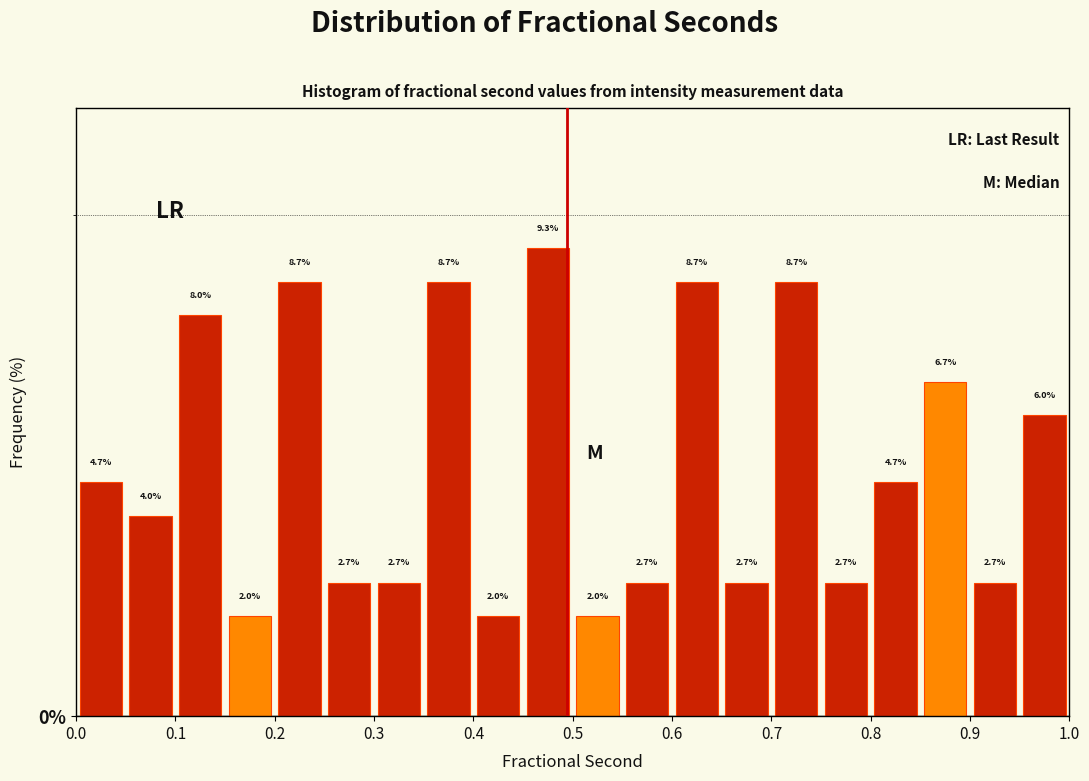

Reading left to right, list every bar in this chart as the range it spans on the x-axis followed by its height.

0.00 to 0.05: 4.7
0.05 to 0.10: 4.0
0.10 to 0.15: 8.0
0.15 to 0.20: 2.0
0.20 to 0.25: 8.7
0.25 to 0.30: 2.7
0.30 to 0.35: 2.7
0.35 to 0.40: 8.7
0.40 to 0.45: 2.0
0.45 to 0.50: 9.3
0.50 to 0.55: 2.0
0.55 to 0.60: 2.7
0.60 to 0.65: 8.7
0.65 to 0.70: 2.7
0.70 to 0.75: 8.7
0.75 to 0.80: 2.7
0.80 to 0.85: 4.7
0.85 to 0.90: 6.7
0.90 to 0.95: 2.7
0.95 to 1.00: 6.0